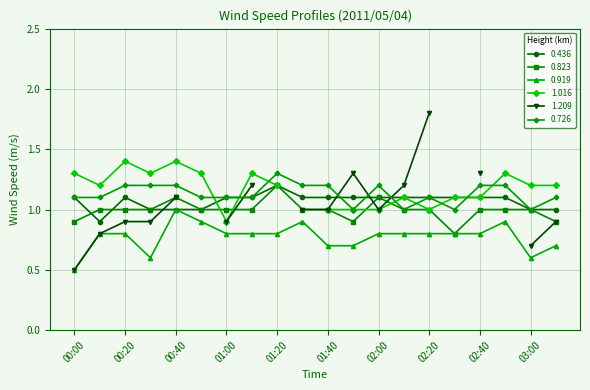

The value of 0.436 at 01:40 is 1.9. True or false?

False